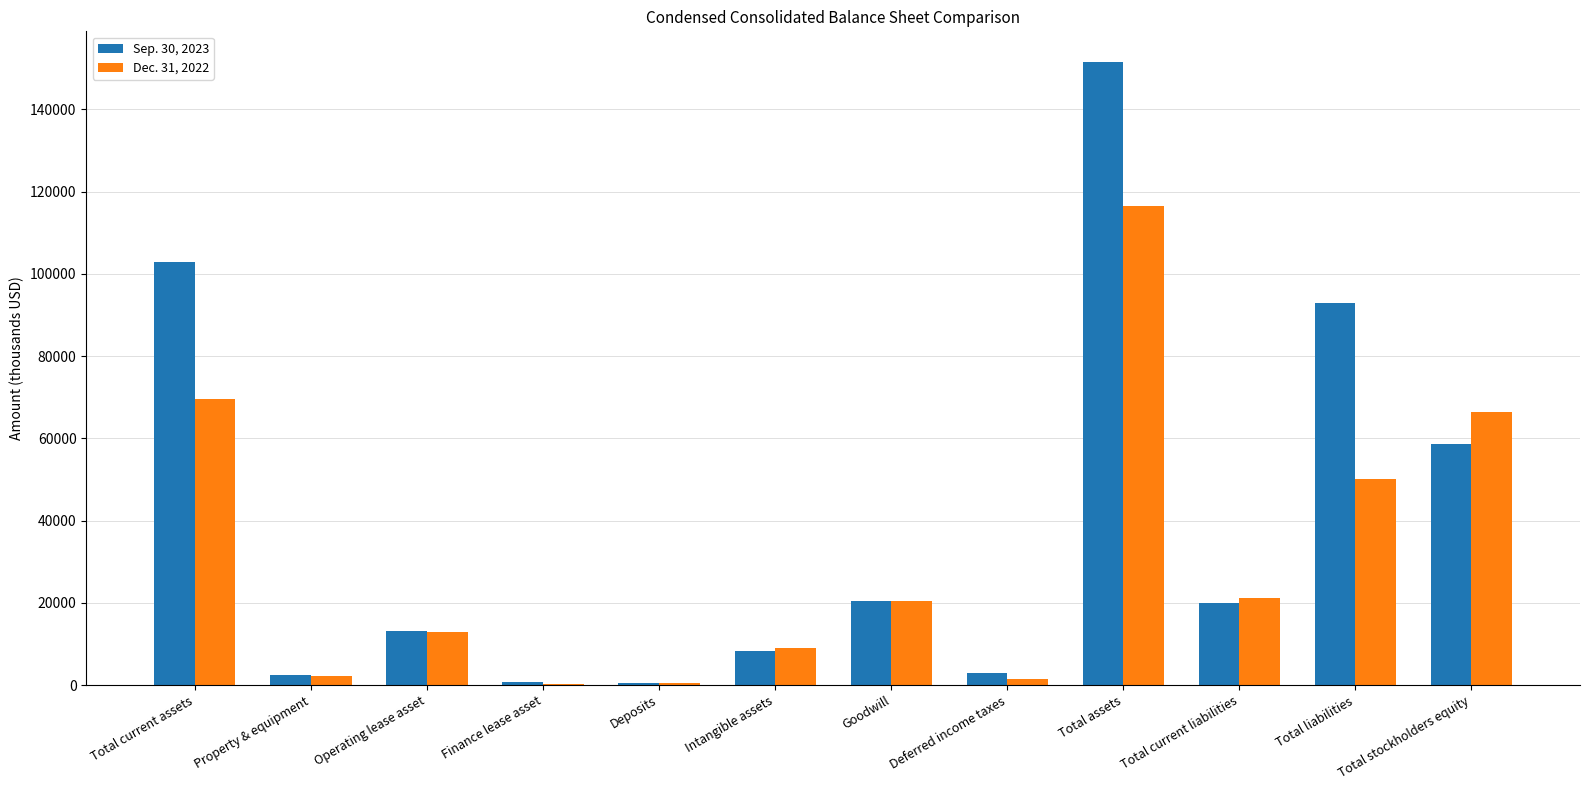

How many groups of bars are there?

12